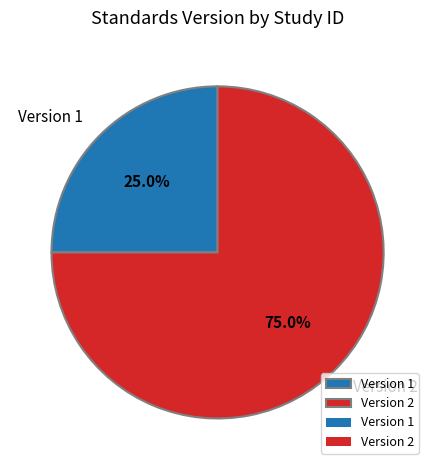

What is the ratio of the value at Version 1 to the value at Version 2?

0.3